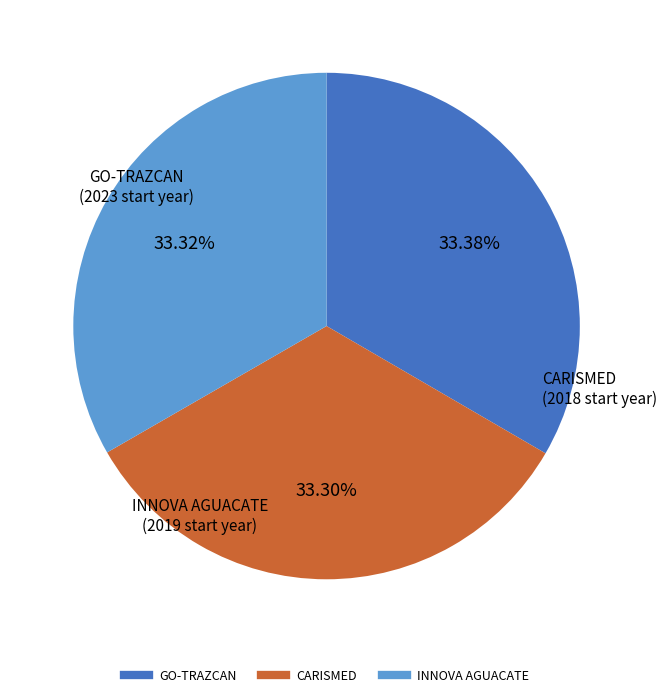

True or false: CARISMED accounts for 41% of the total.

False